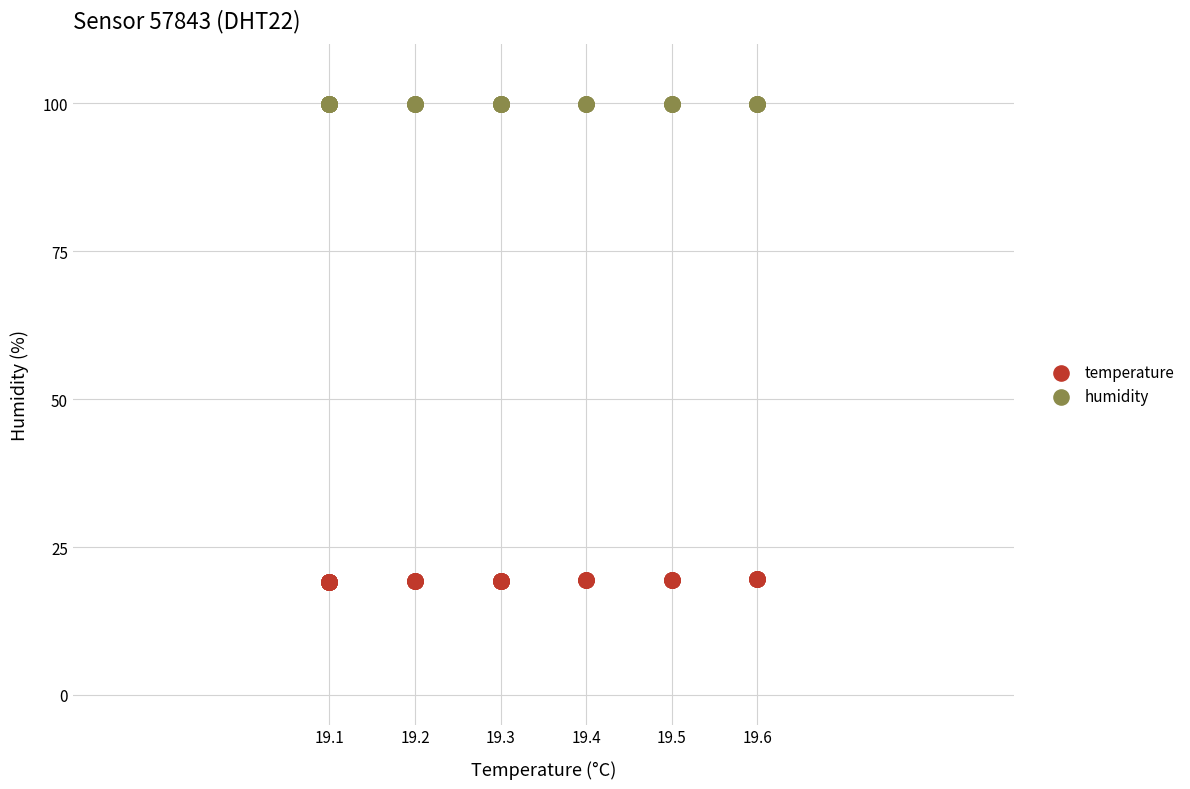

Which series contains the highest Y value?

humidity